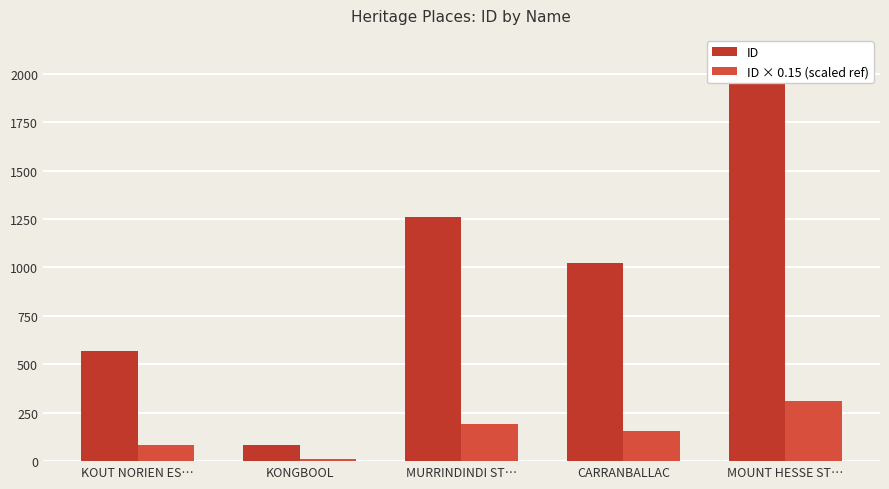

What is the difference between the maximum and minimum values in the ID series?

1968.0